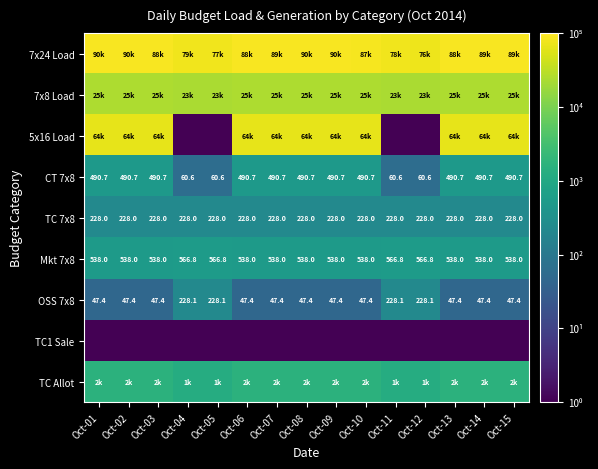

Is the value of Mkt 7x8 at Oct-07 greater than the value of OSS 7x8 at Oct-11?

Yes